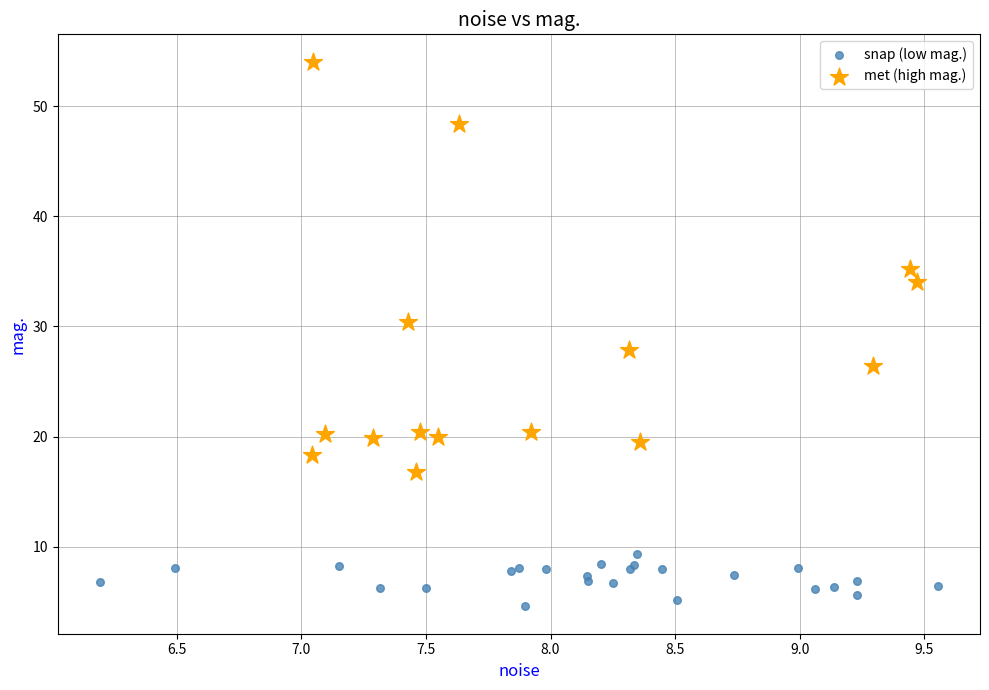

Which series reaches the minimum Y coordinate?

snap (low mag.)